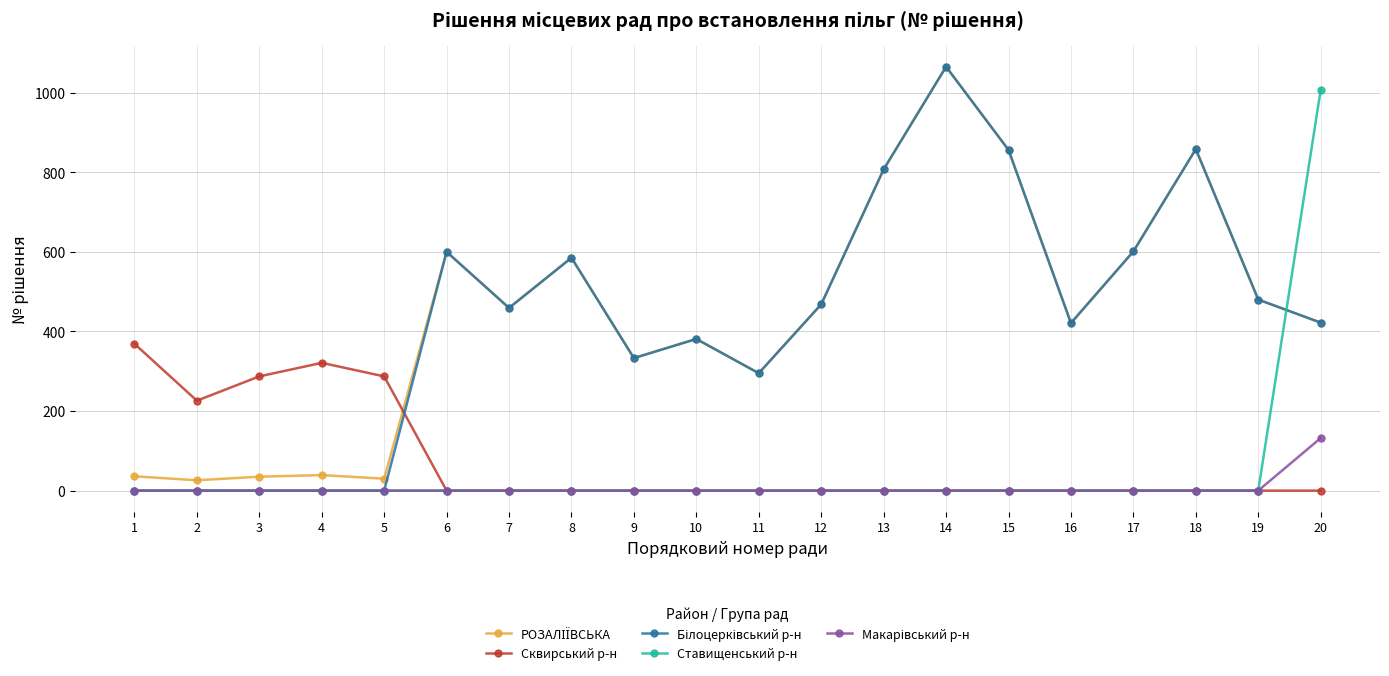

What is the maximum value for Сквирський р-н?

369